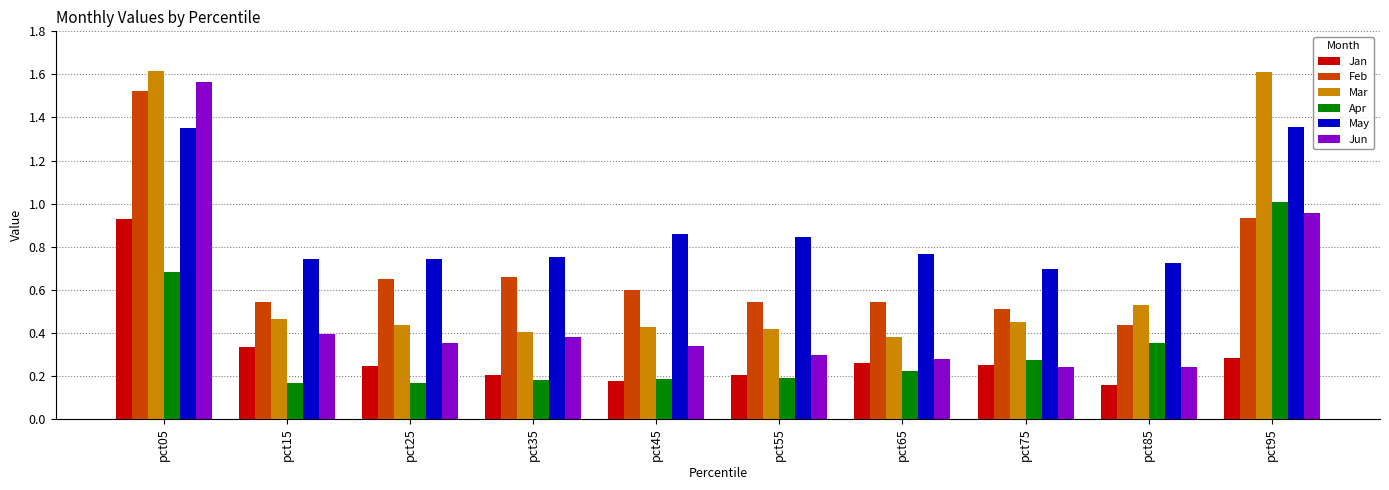

What is the difference between the maximum and minimum values in the Jun series?

1.3